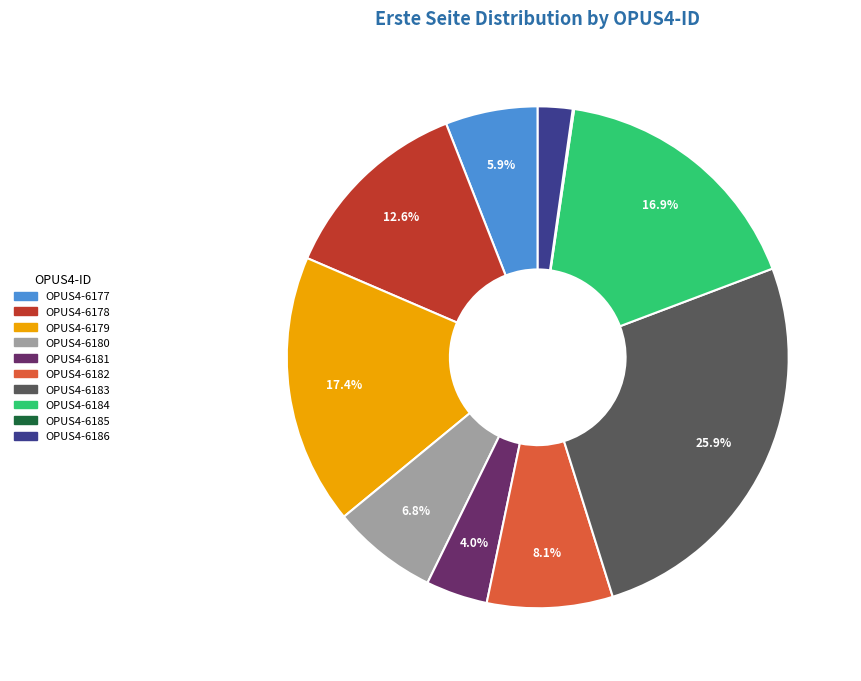

To the nearest percent, what percentage of the pie is OPUS4-6181?

4%